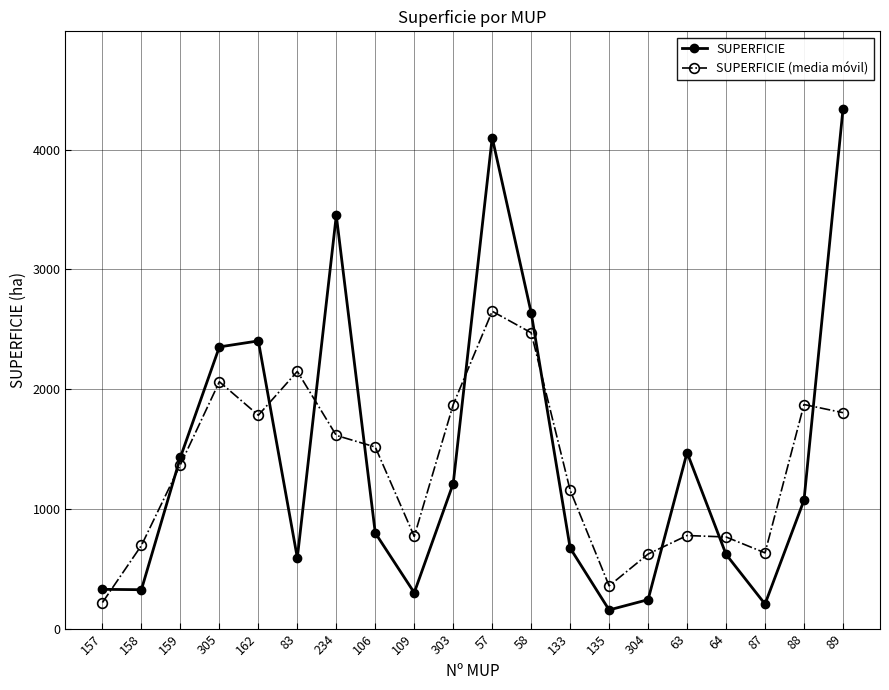

How many lines are shown in the chart?

2